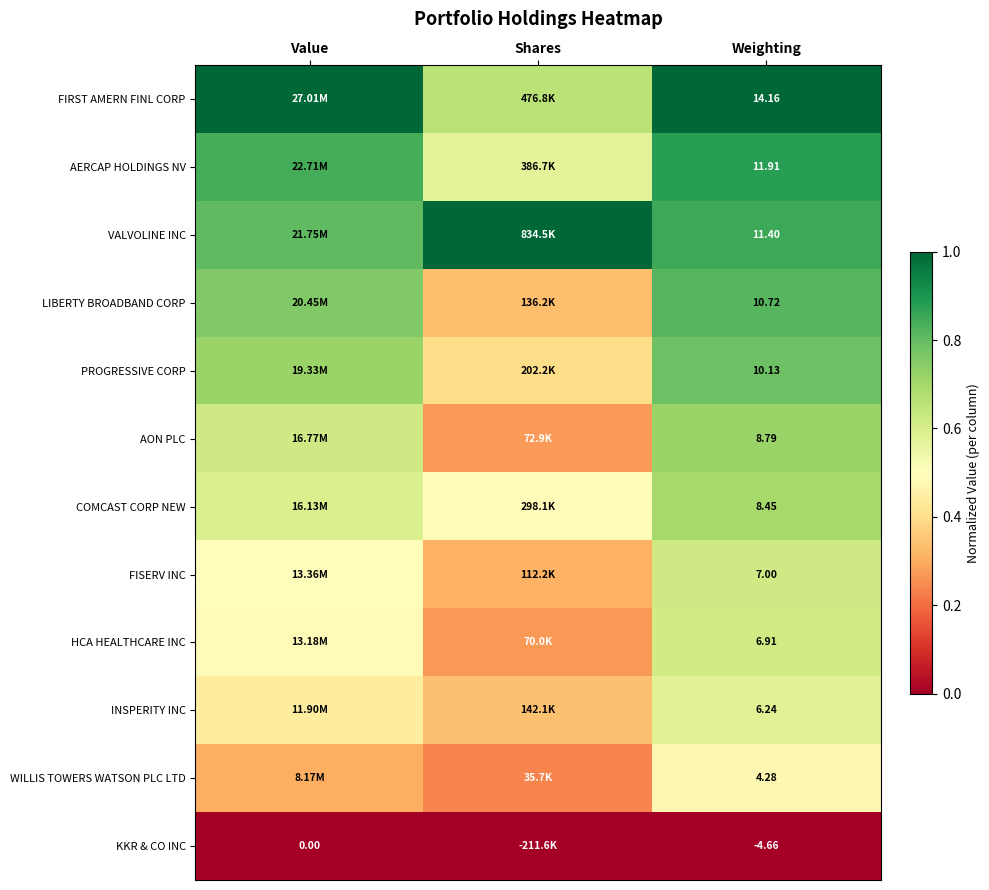

At Weighting, list the series in order from smallest to largest.

KKR & CO INC, WILLIS TOWERS WATSON PLC LTD, INSPERITY INC, HCA HEALTHCARE INC, FISERV INC, COMCAST CORP NEW, AON PLC, PROGRESSIVE CORP, LIBERTY BROADBAND CORP, VALVOLINE INC, AERCAP HOLDINGS NV, FIRST AMERN FINL CORP